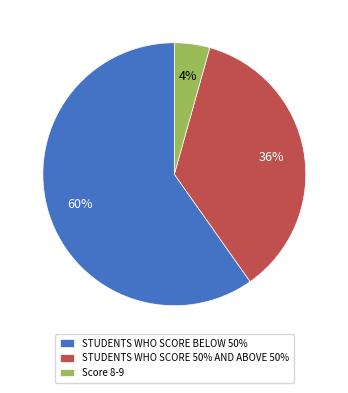

Rank the categories by value from lowest to highest.

Score 8-9, STUDENTS WHO SCORE 50% AND ABOVE 50%, STUDENTS WHO SCORE BELOW 50%